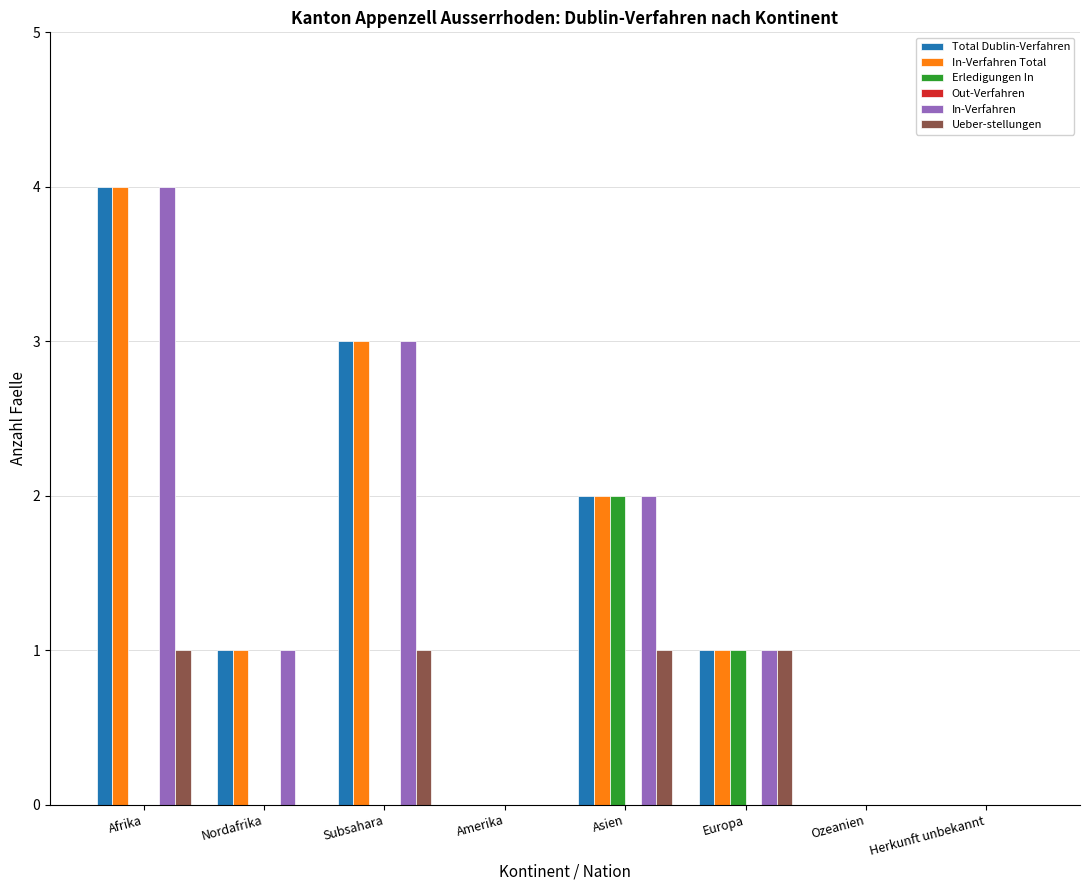

What is the sum of all Total Dublin-Verfahren values?

11